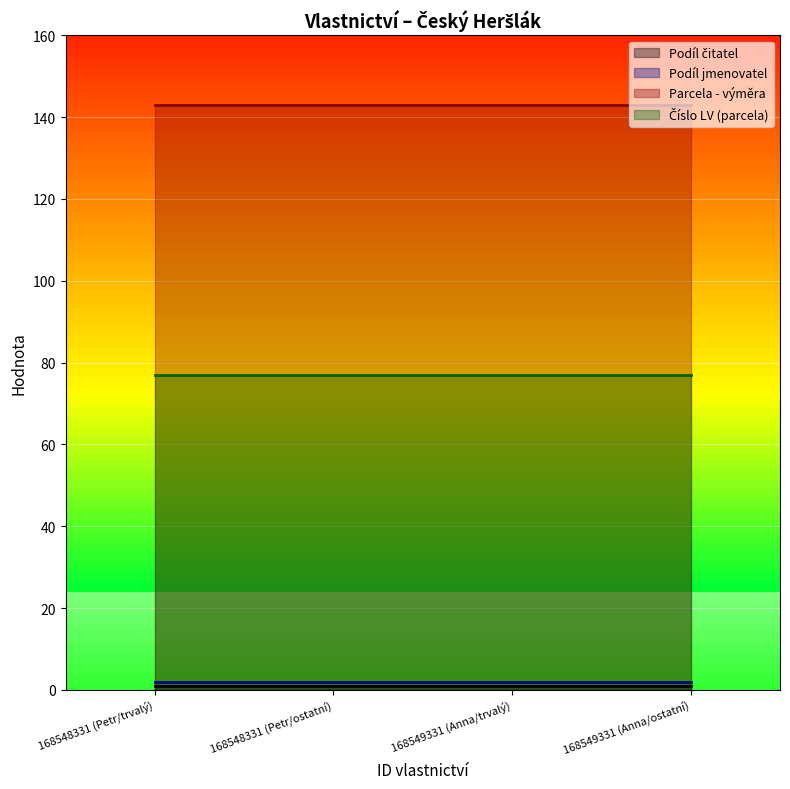

True or false: Parcela - výměra has more than 1 interior local peaks.

False